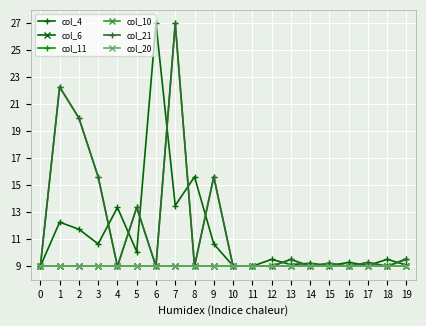

True or false: col_20 has a value of 12.6 at 7.

False